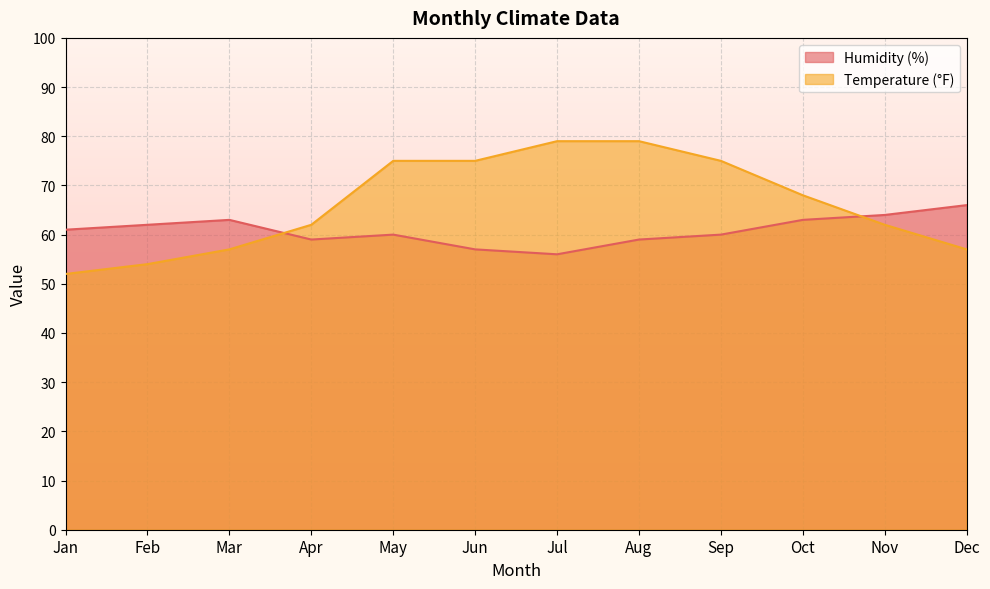

Reading left to right, what are all the values shown in this chart?

Humidity (%): Jan=61	Feb=62	Mar=63	Apr=59	May=60	Jun=57	Jul=56	Aug=59	Sep=60	Oct=63	Nov=64	Dec=66
Temperature (°F): Jan=52	Feb=54	Mar=57	Apr=62	May=75	Jun=75	Jul=79	Aug=79	Sep=75	Oct=68	Nov=62	Dec=57